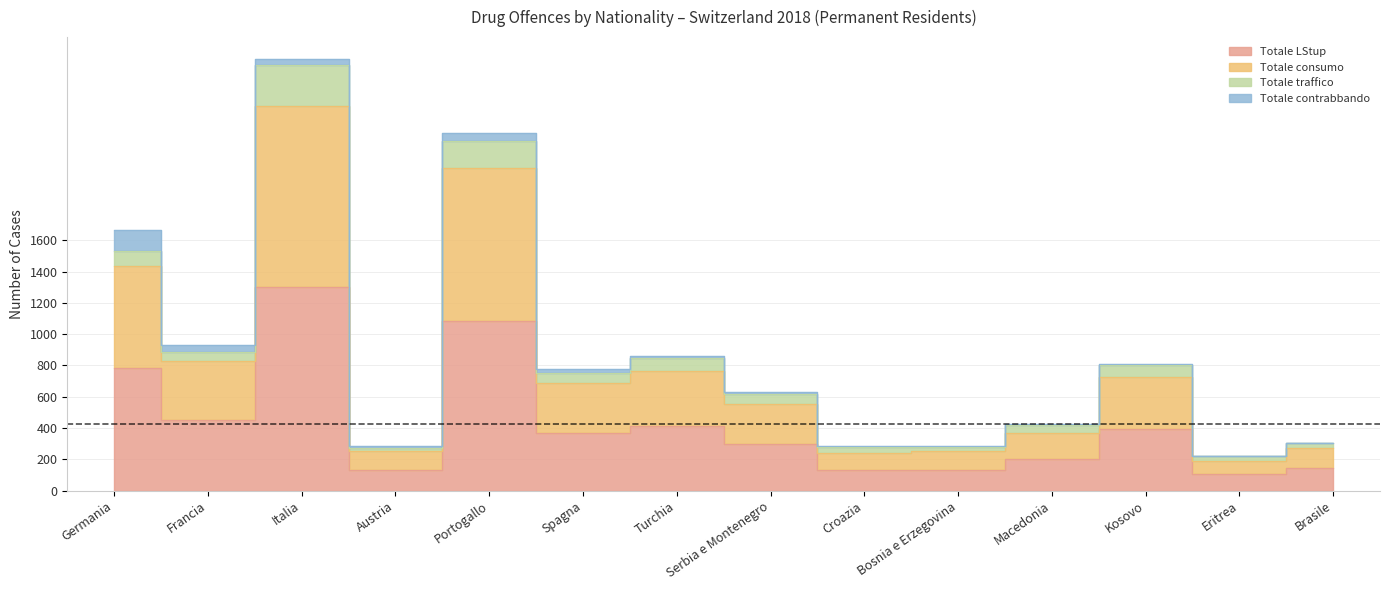

At which category does the chart reach its minimum across all series?

Eritrea